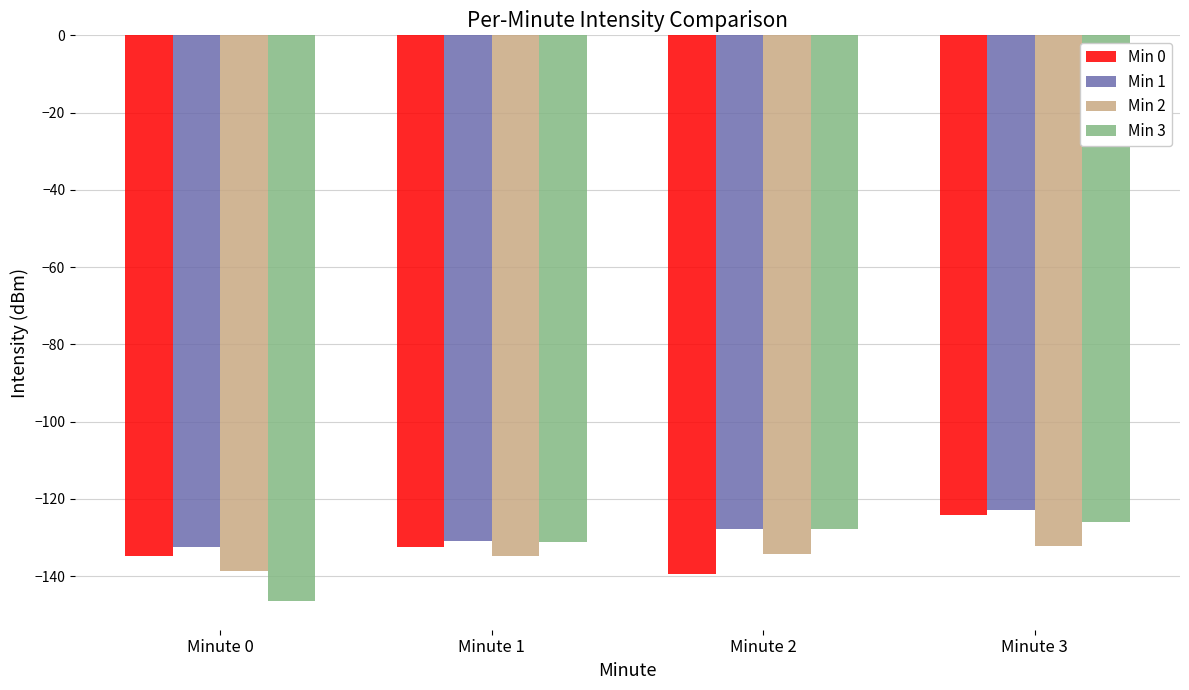

What is the lowest value of the Min 2 series?

-138.7